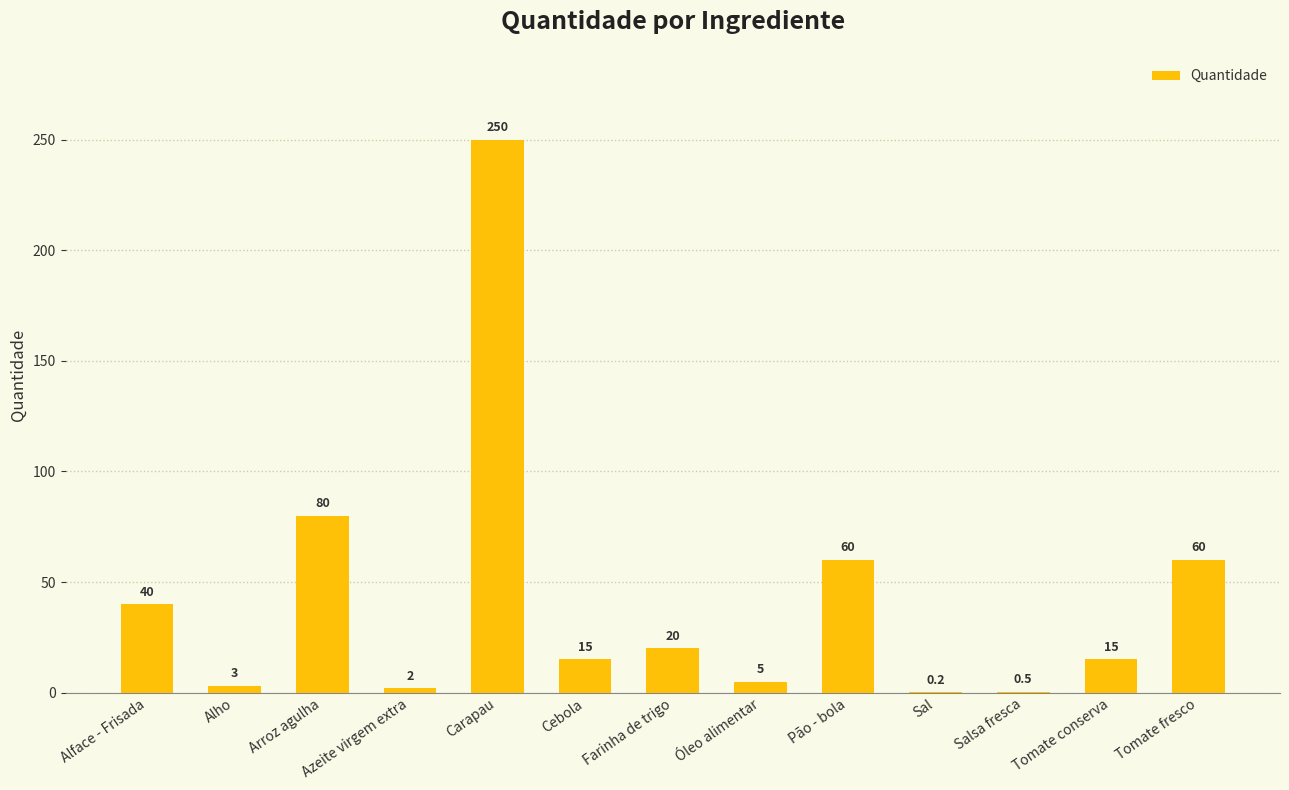

How many data points does each series have?

13